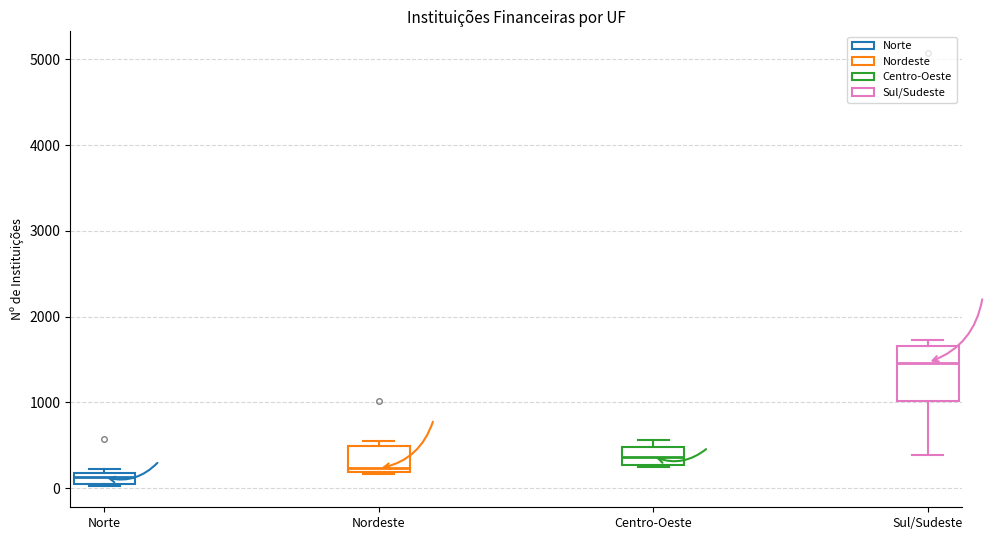

Where is the upper edge of the box for Centro-Oeste on the y-axis? The values are not printed on the chart, so give them approximately, as read against the axis.

500